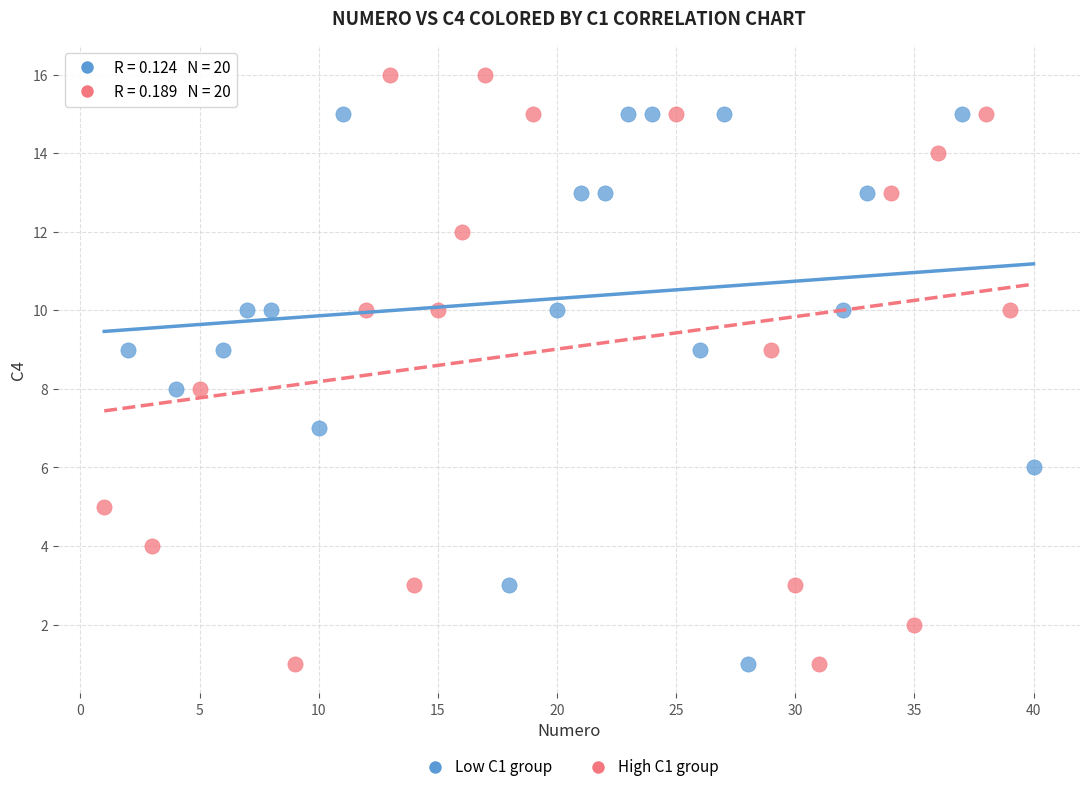

Which series contains the highest Y value?

High C1 group